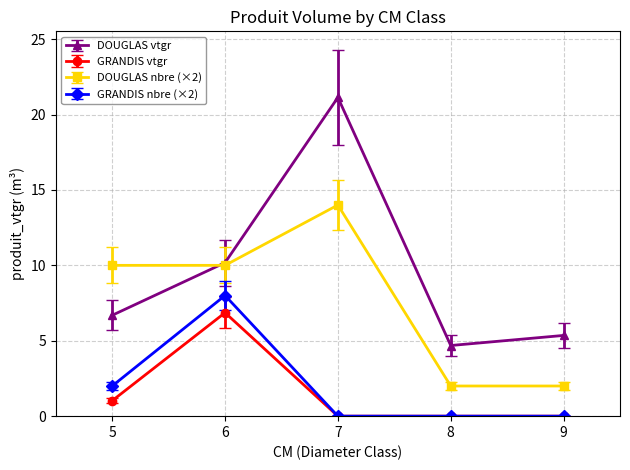

Reading left to right, extract all data points from this chart.

DOUGLAS vtgr: 5=6.7	6=10.2	7=21.1	8=4.7	9=5.4
GRANDIS vtgr: 5=1.0	6=6.9	7=0.0	8=0.0	9=0.0
DOUGLAS nbre (×2): 5=10.0	6=10.0	7=14.0	8=2.0	9=2.0
GRANDIS nbre (×2): 5=2.0	6=8.0	7=0.0	8=0.0	9=0.0